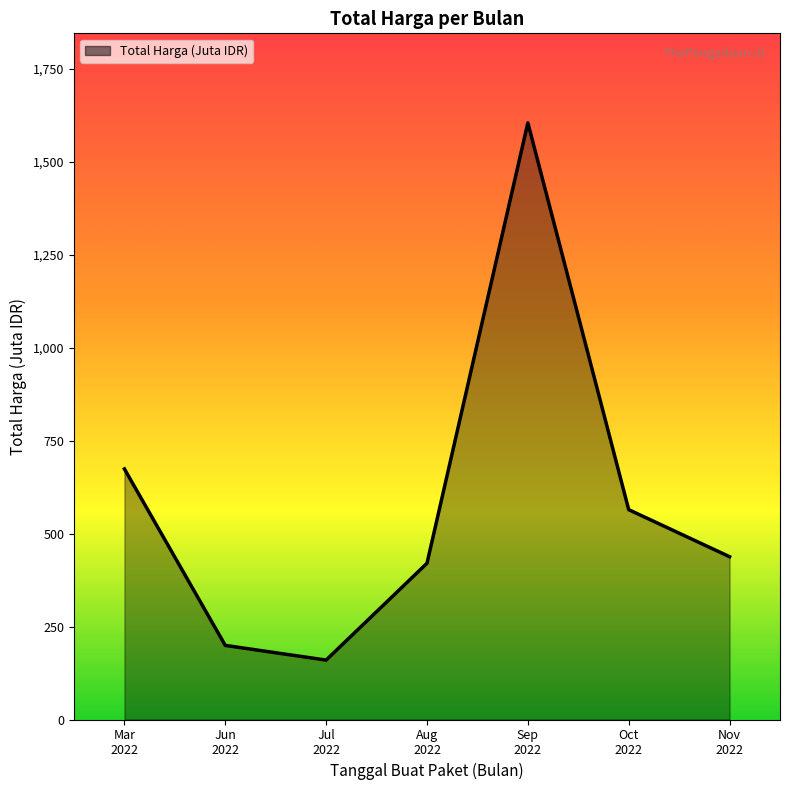

What is the difference between the values at Oct
2022 and Jul
2022?

404.4